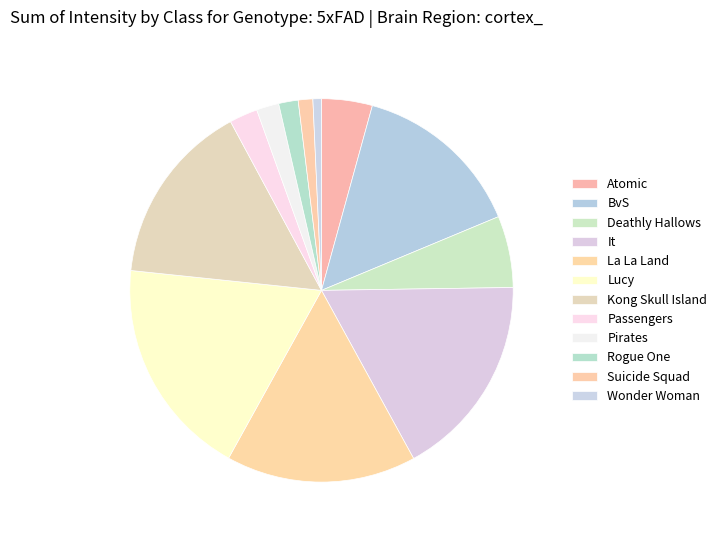

How many slices are in this pie chart?

12